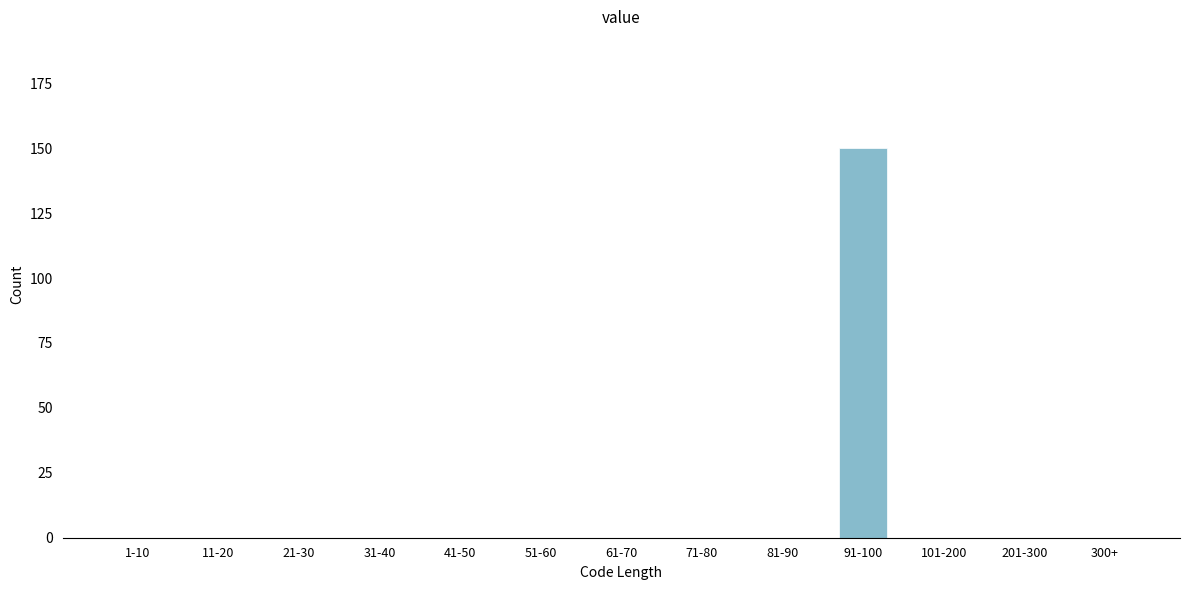

Reading right to left, what are all the values shown in this chart?

300+=0	201-300=0	101-200=0	91-100=150	81-90=0	71-80=0	61-70=0	51-60=0	41-50=0	31-40=0	21-30=0	11-20=0	1-10=0